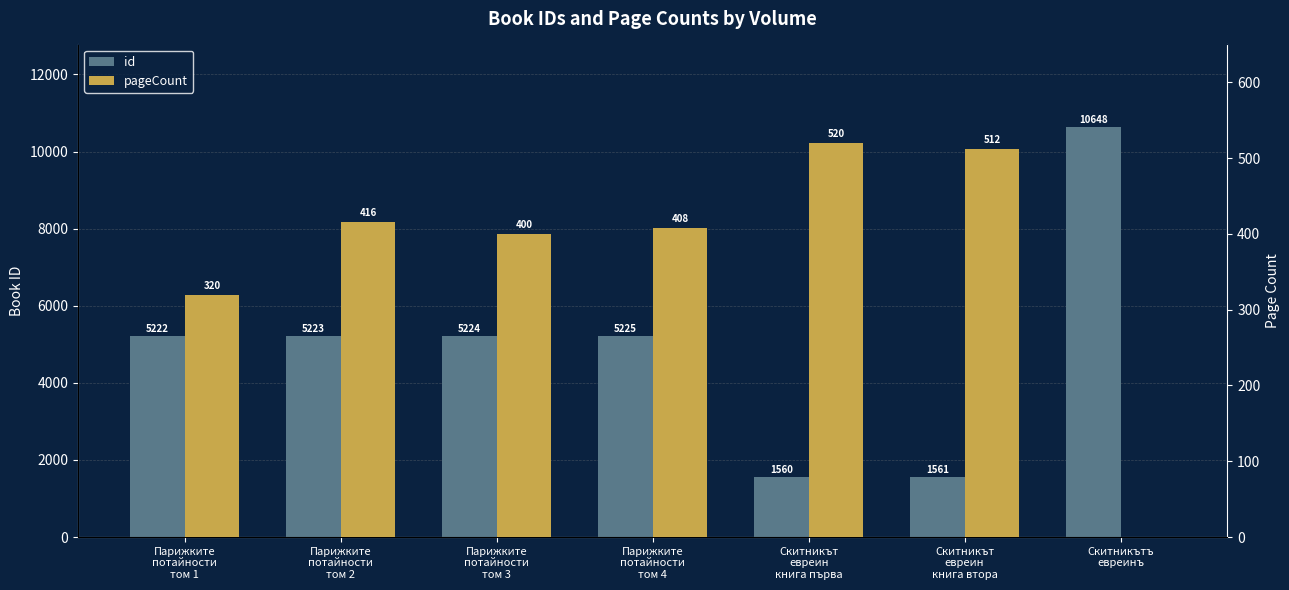

Is the value of pageCount at Скитникът
евреин
книга първа greater than the value of id at Парижките
потайности
том 2?

No